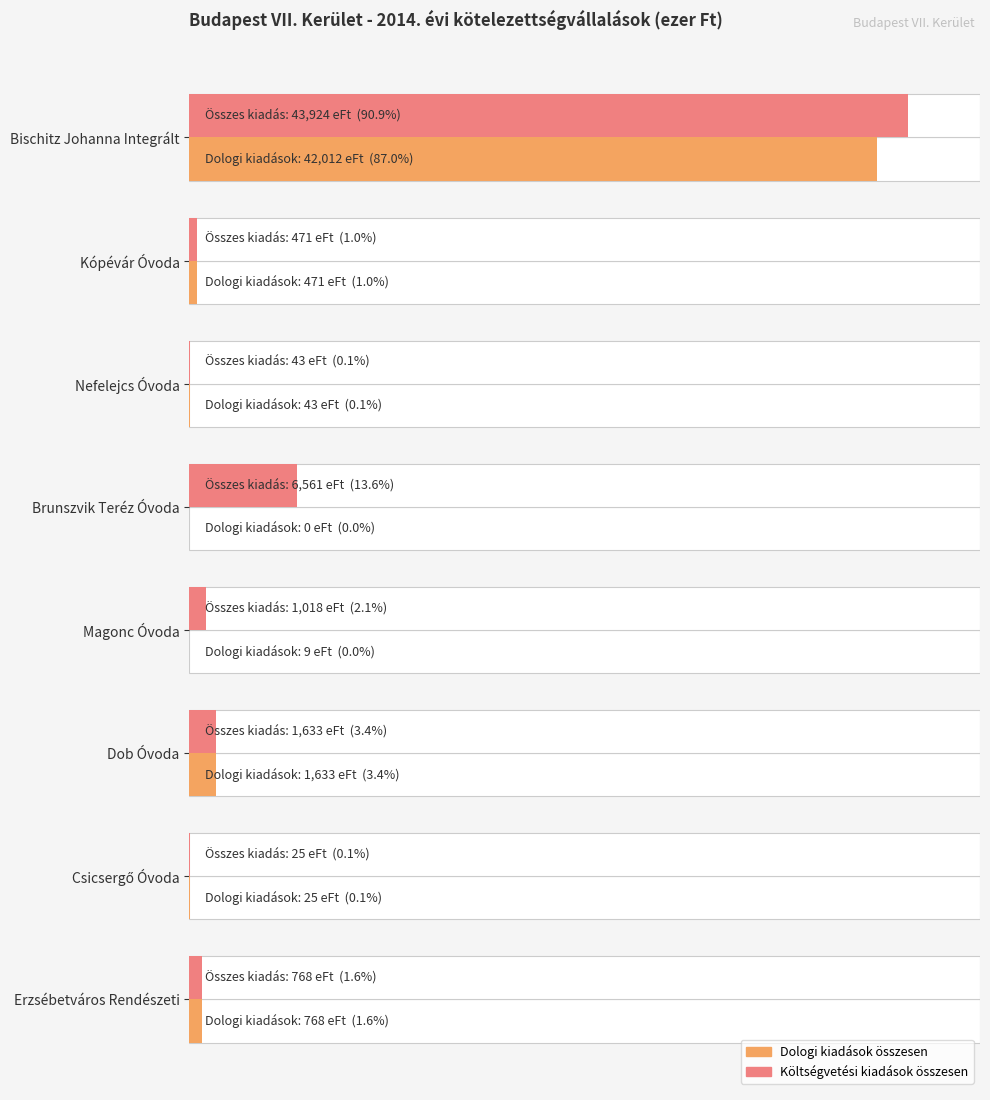

How many series are shown in this chart?

2